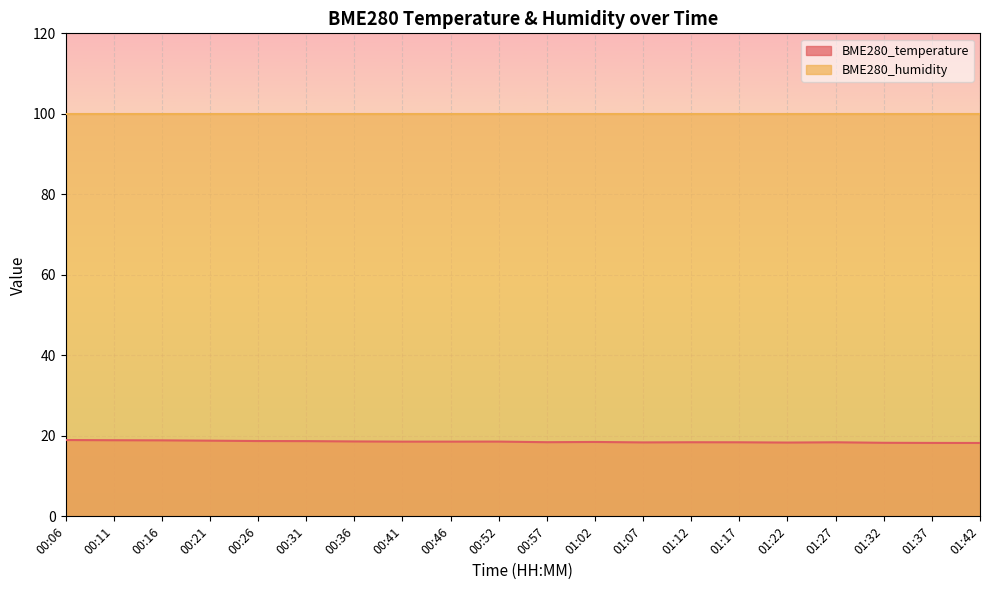

List the labels in order of value, smallest first.

01:42, 01:37, 01:32, 01:22, 01:07, 01:17, 01:27, 01:12, 00:57, 01:02, 00:41, 00:46, 00:52, 00:36, 00:31, 00:26, 00:21, 00:16, 00:11, 00:06